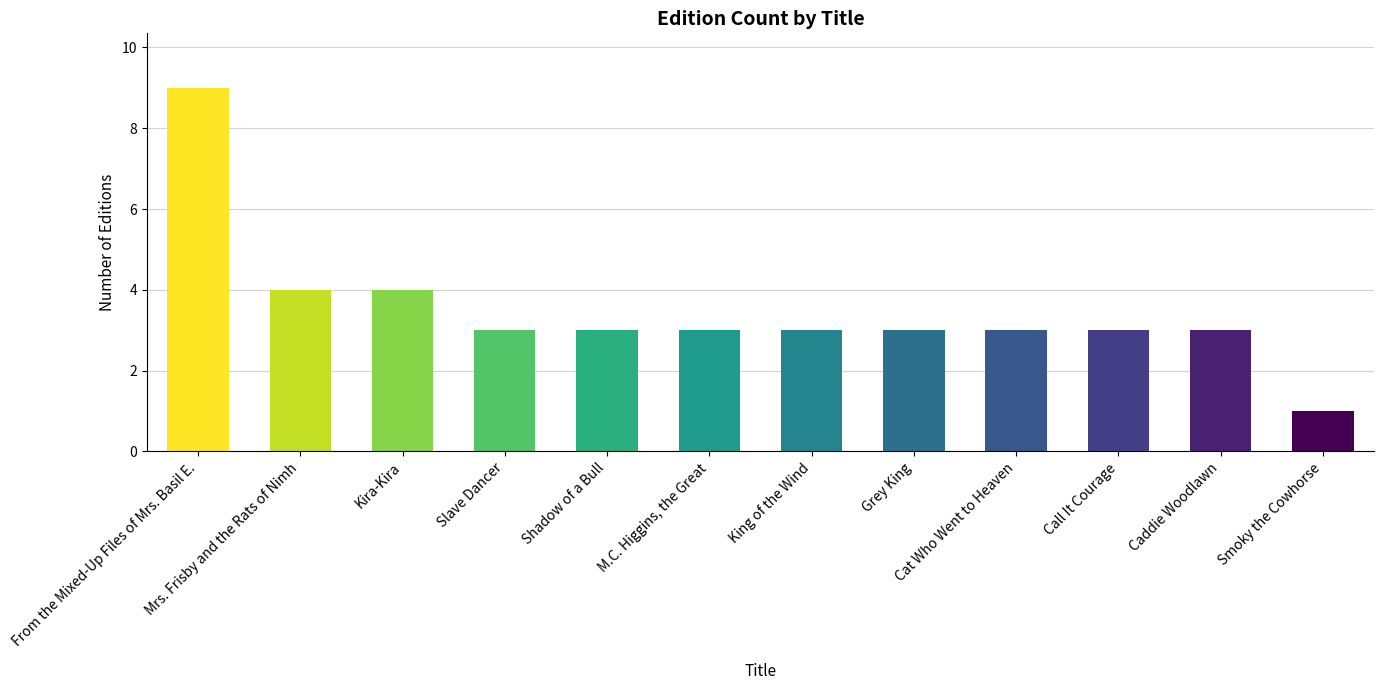

Count the number of categories in the chart.

12